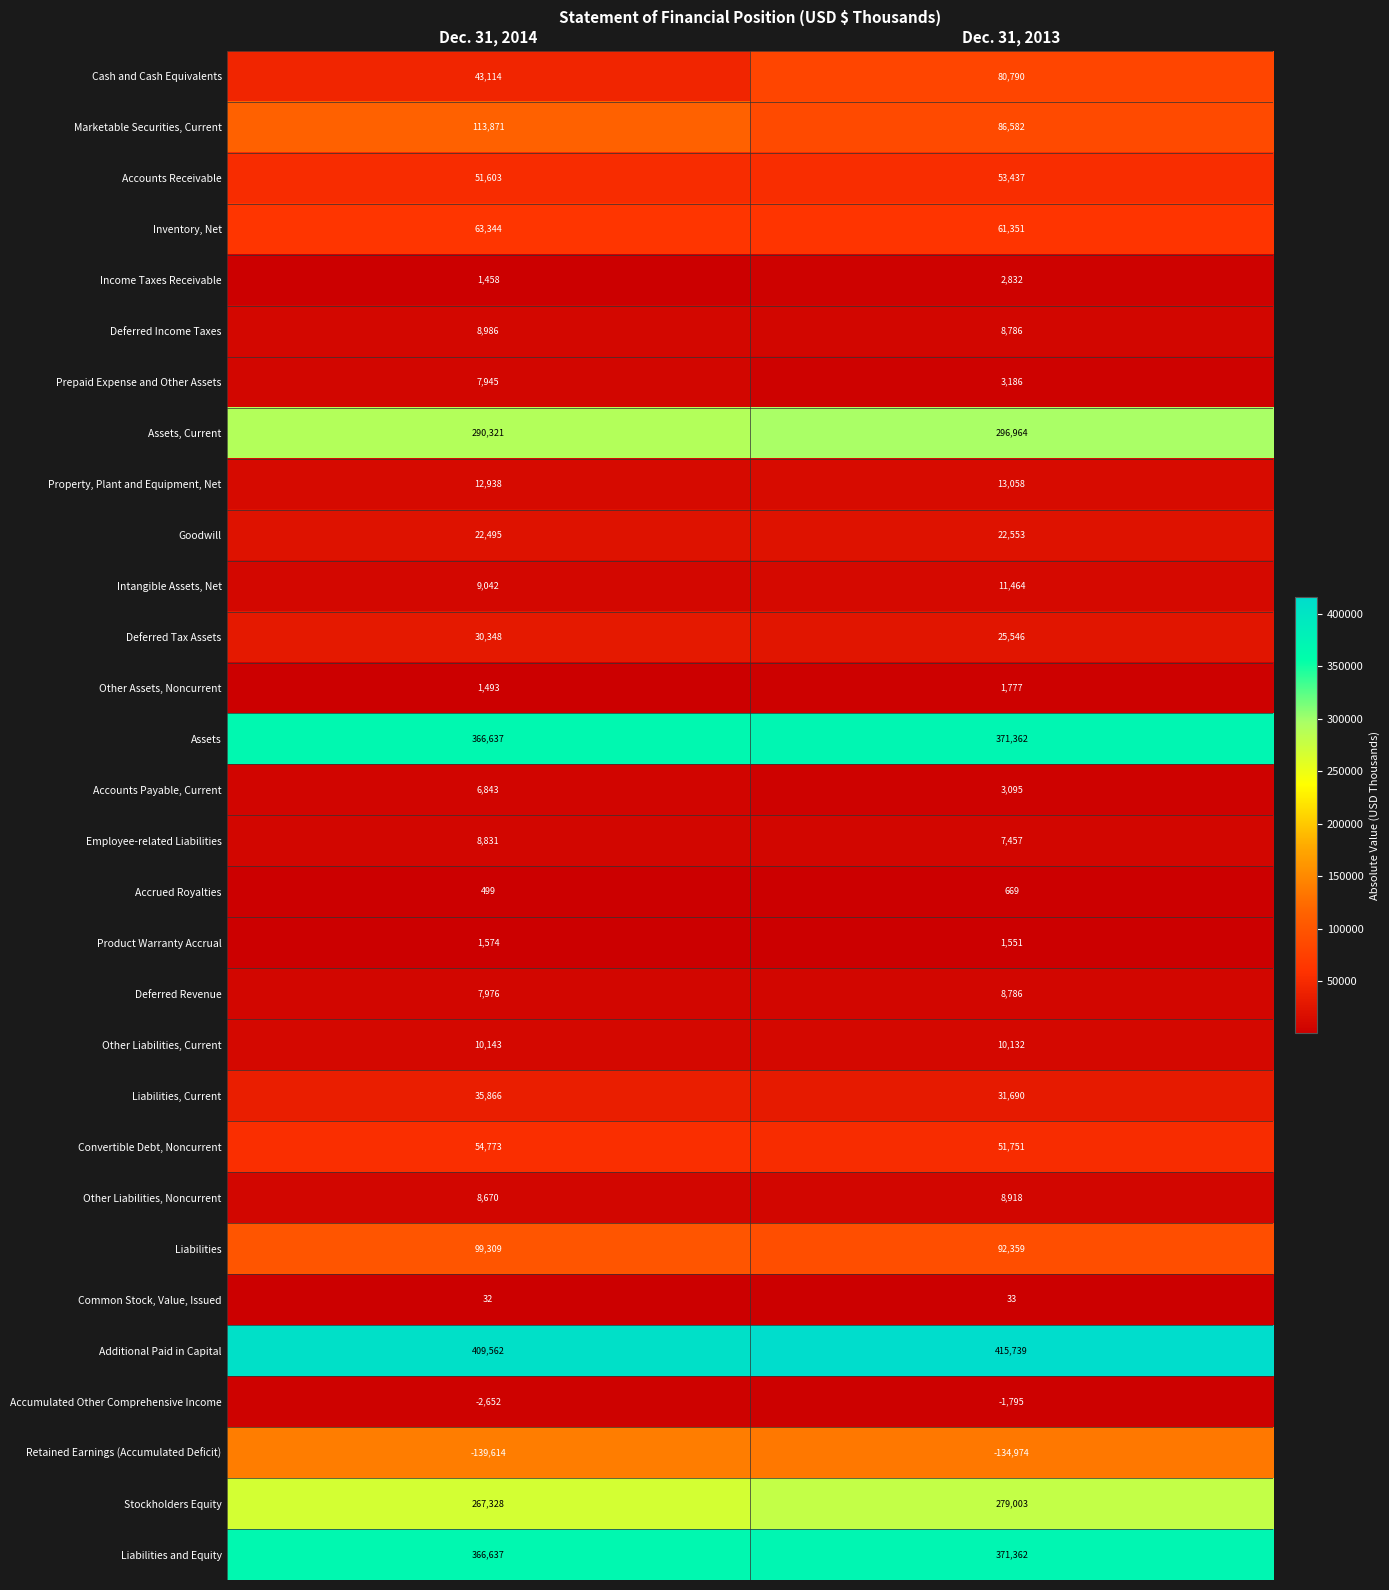

The Common Stock, Value, Issued series shows 49 at Dec. 31, 2013. True or false?

False